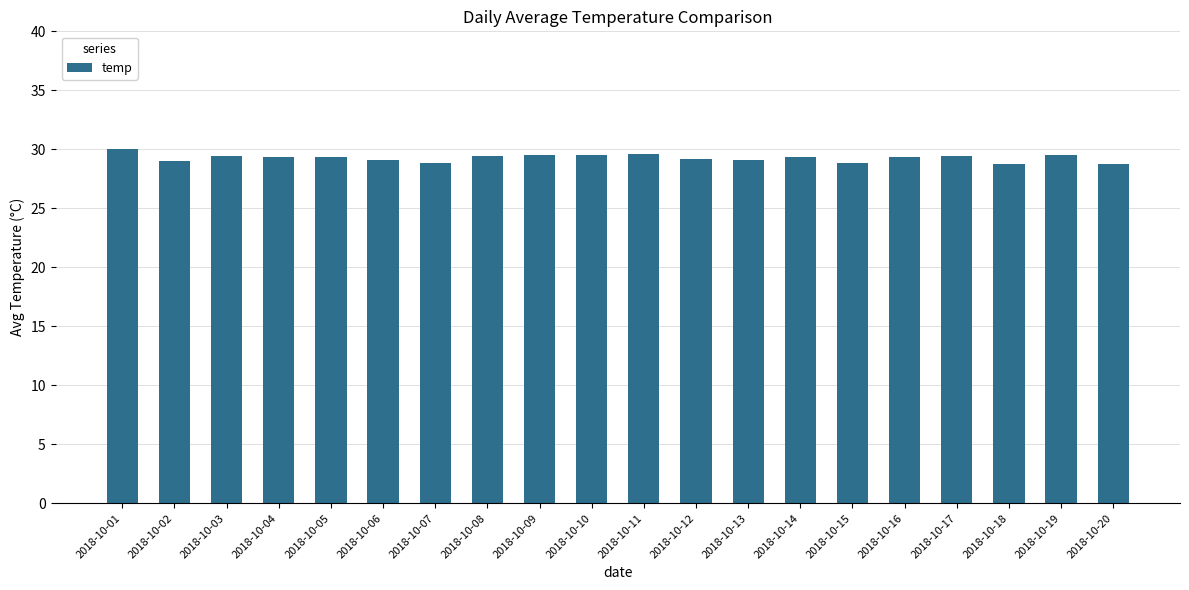

The value at 2018-10-15 is 28.8. True or false?

True